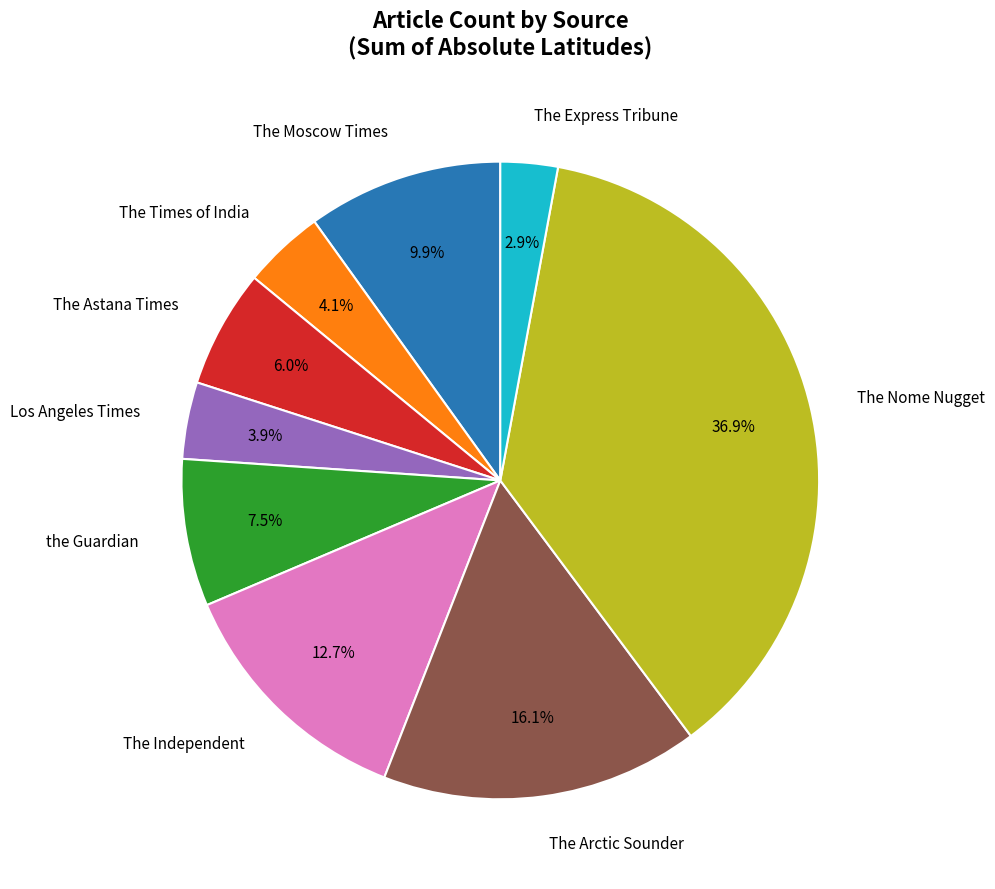

What is the ratio of the value at The Moscow Times to the value at The Arctic Sounder?

0.6